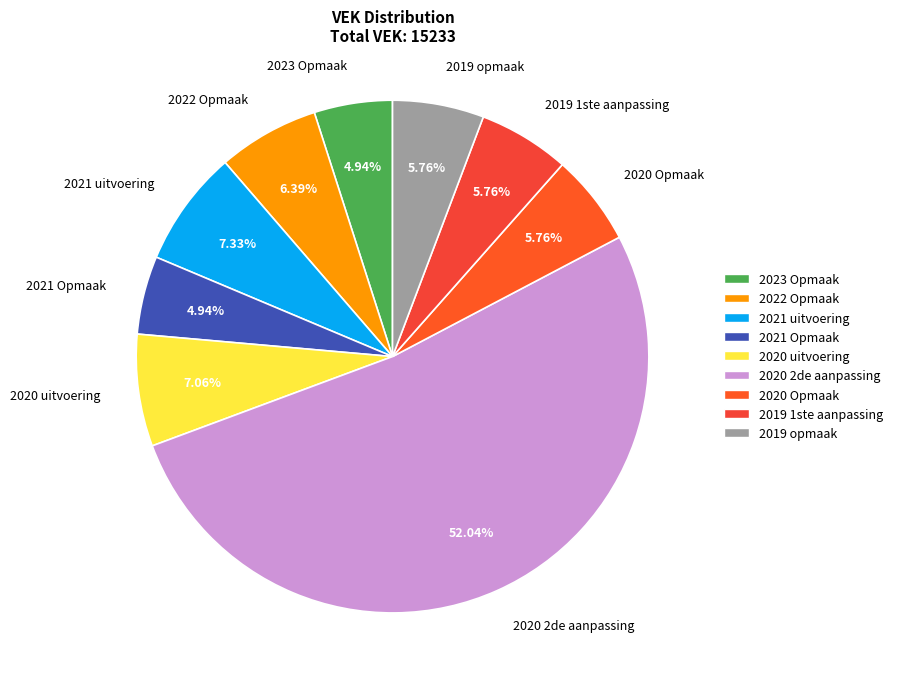

To the nearest percent, what percentage of the pie is 2019 opmaak?

6%